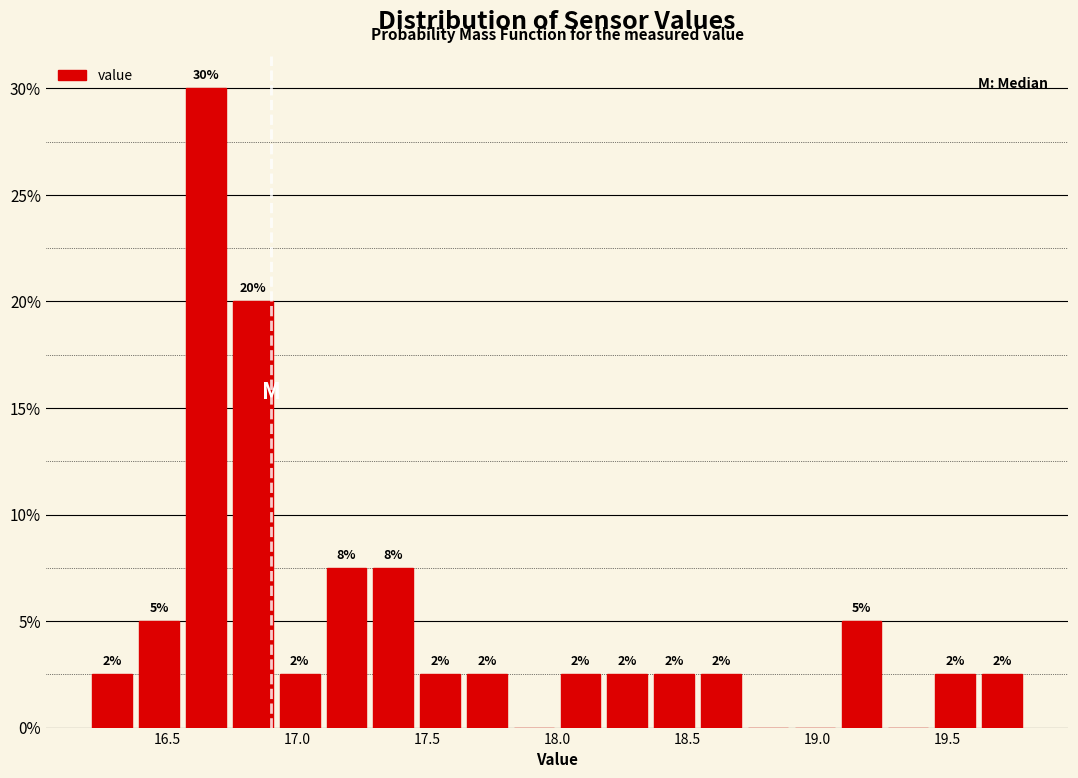

Read against the x-axis, roughly where is the centre of the tallest bar?

16.65